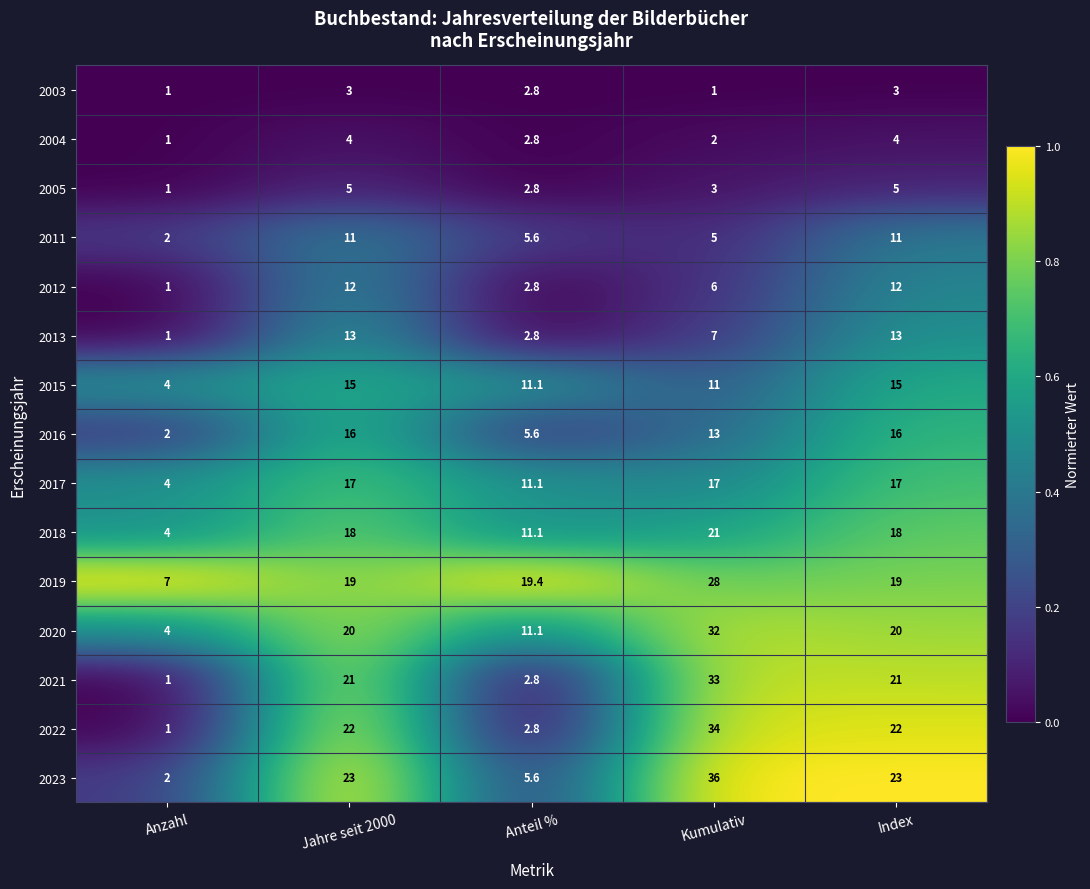

Is it true that 2018 equals 18.0 at Index?

True